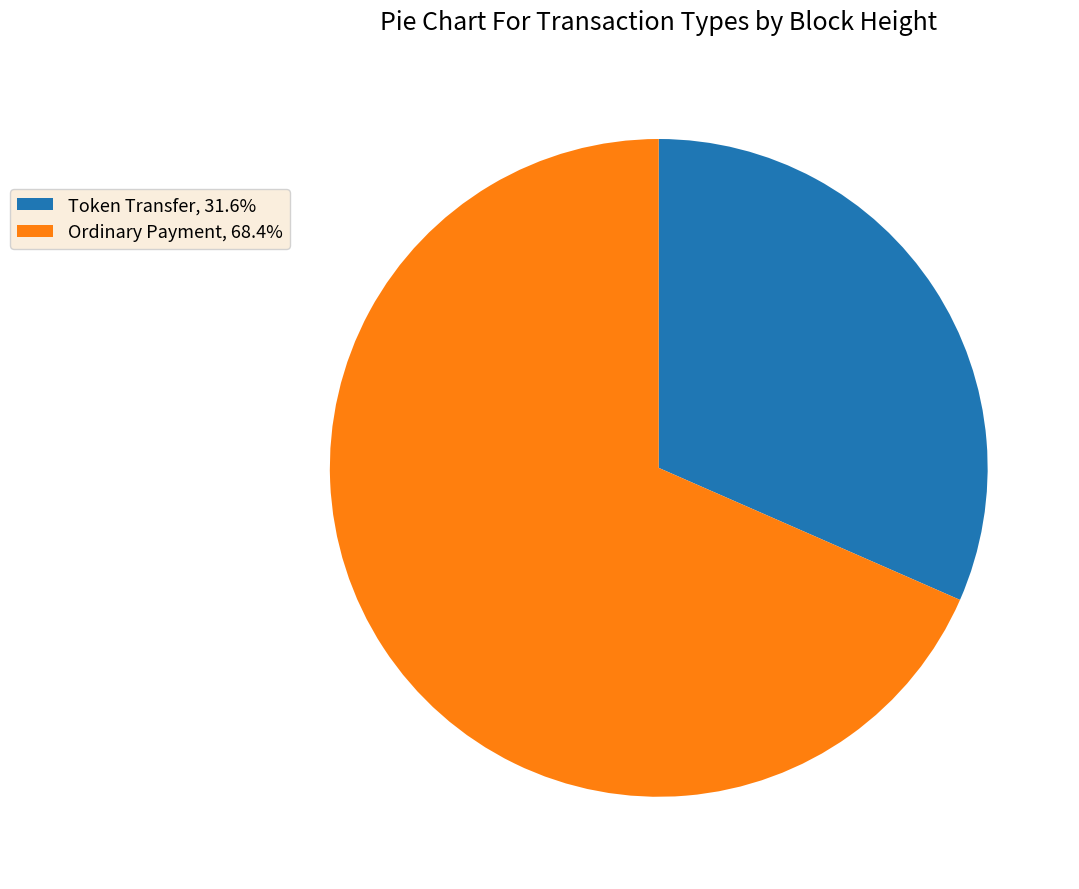

Approximately how many times larger is the value at Ordinary Payment, 68.4% compared to Token Transfer, 31.6%?

2.2